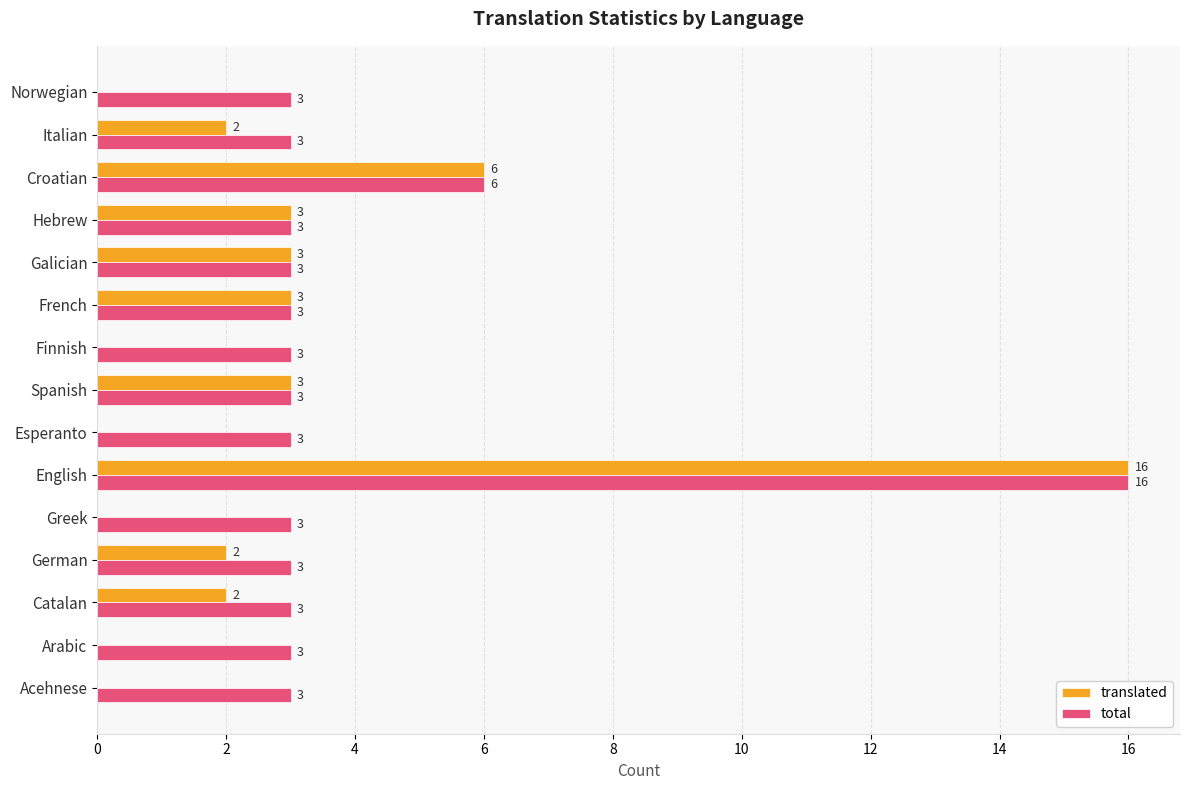

Where is total nearest to the value 9?

Croatian